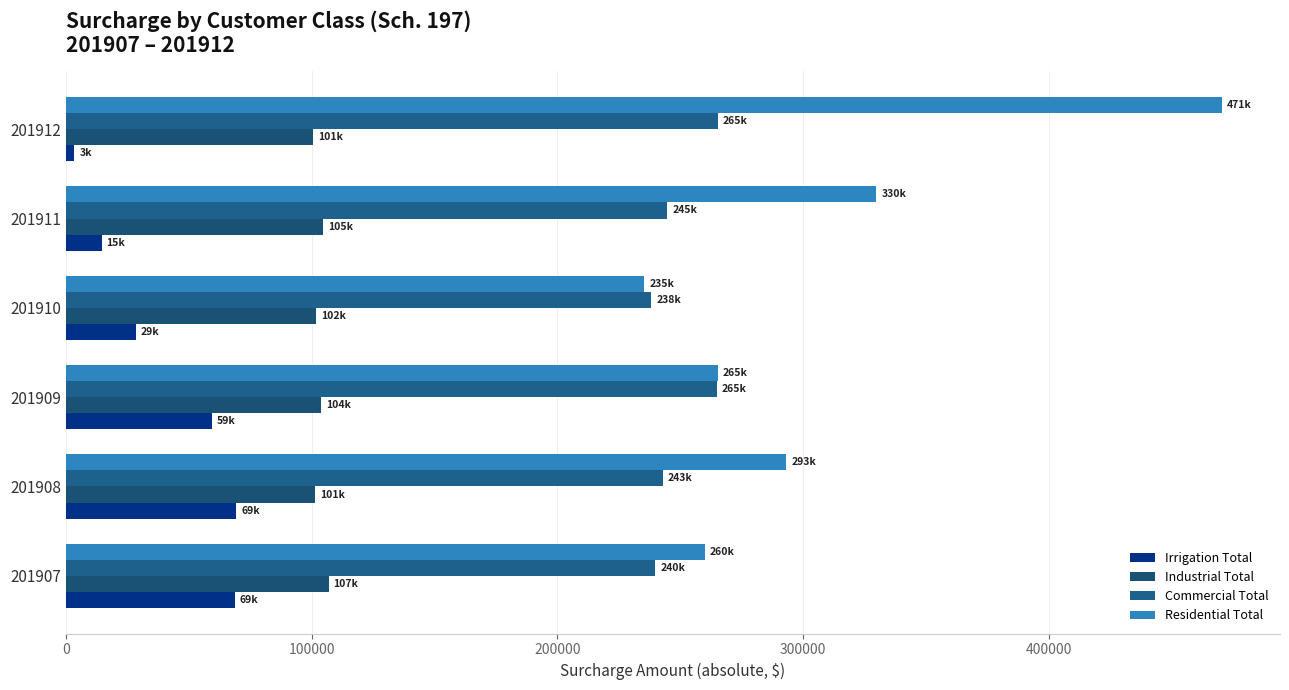

At how many categories does at least one series exceed 453859?

1